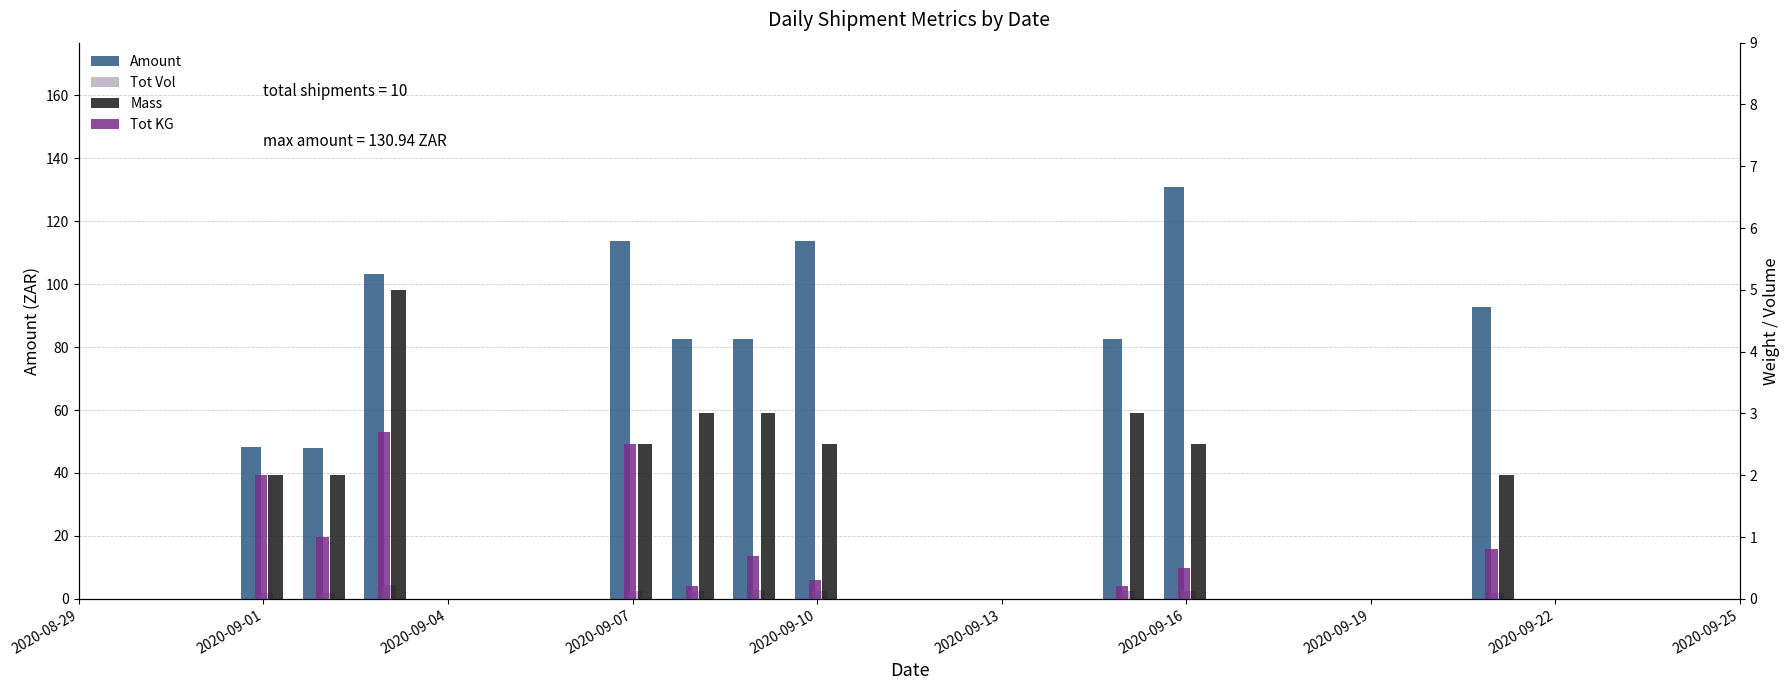

Which series has the largest total across all categories?

Amount